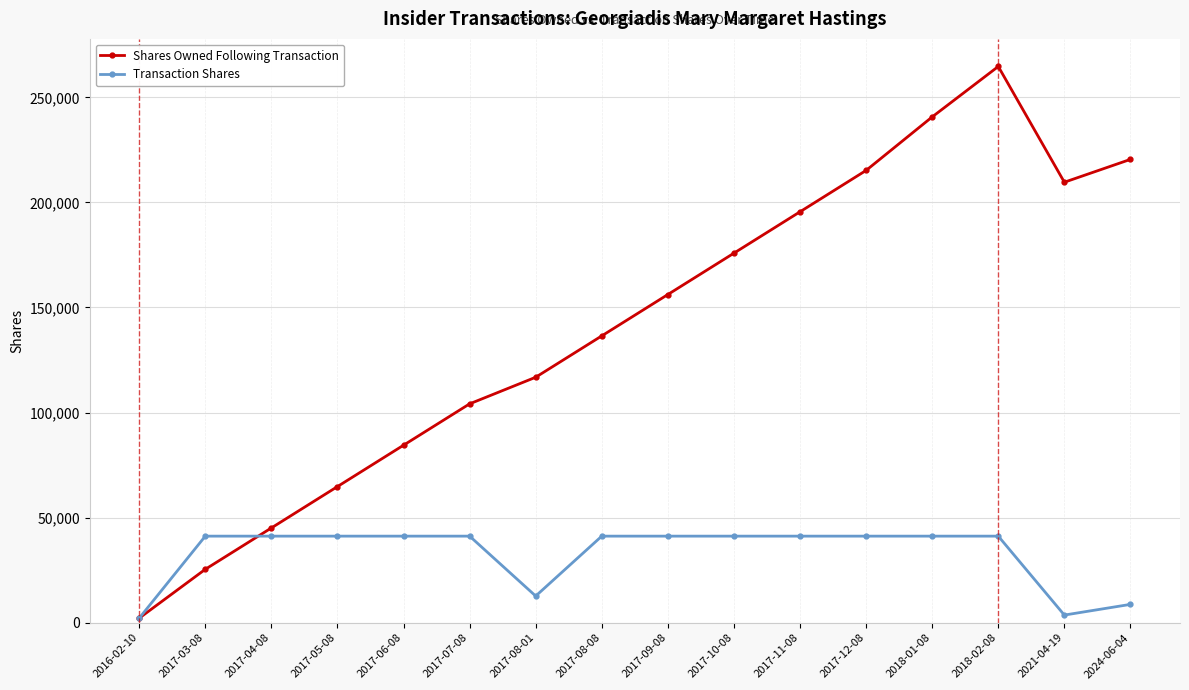

What is the approximate value of Shares Owned Following Transaction at 2017-06-08, to the nearest 50?

84450